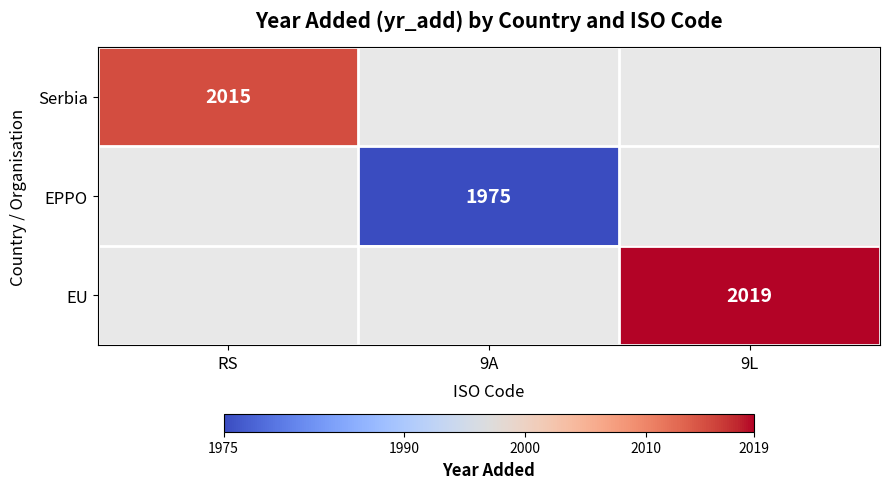

The value of EU at 9L is 2019. True or false?

True